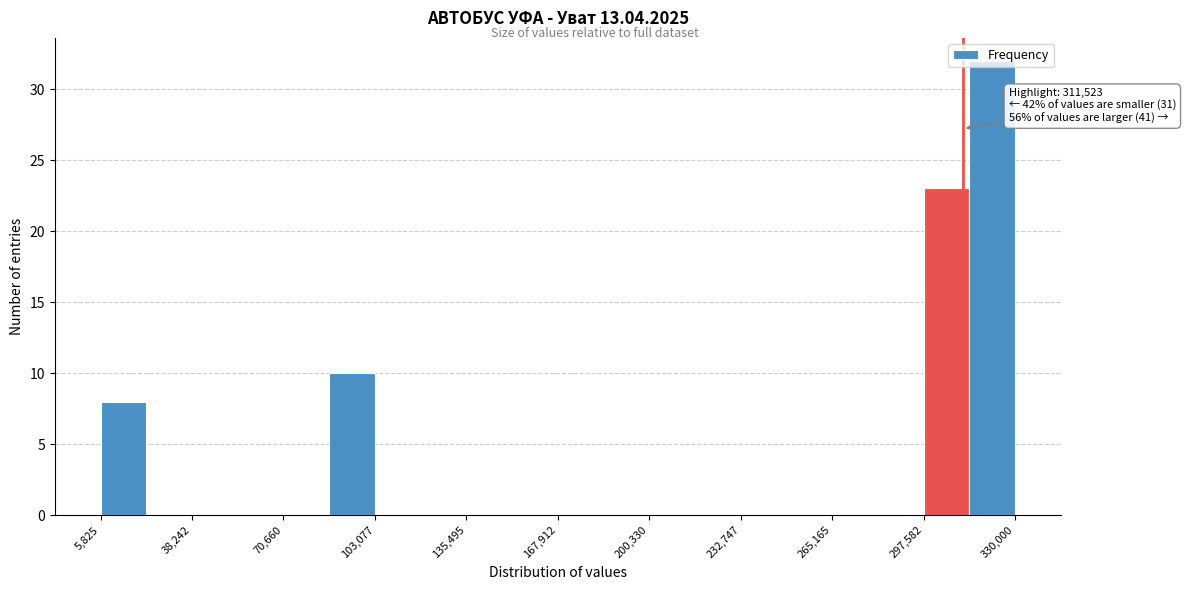

Around what value on the x-axis is the tallest bar? Give the approximate position of its centre, as read against the axis.

320000